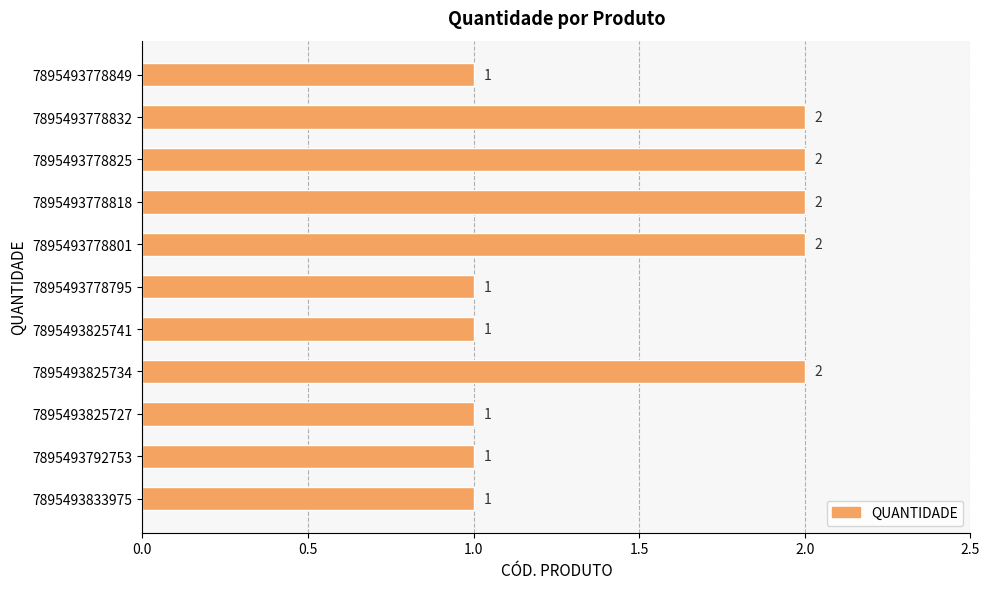

What is the difference between the maximum and second lowest values?

1